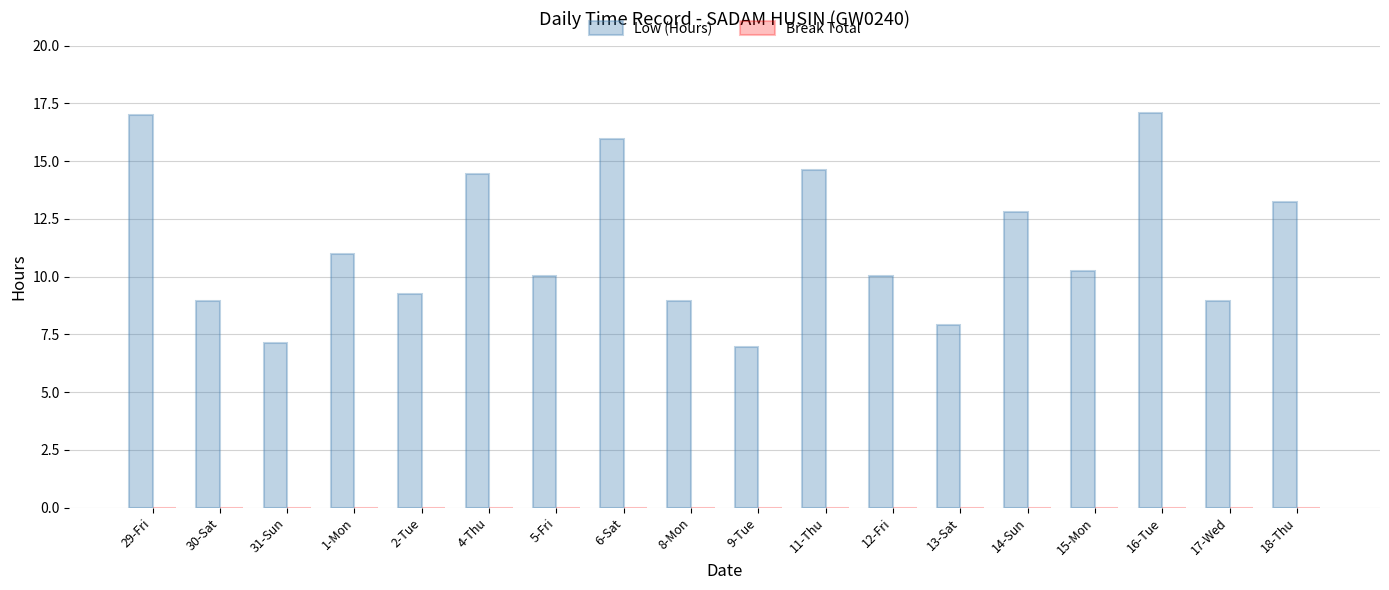

What is the ratio of the value at 29-Fri to the value at 11-Thu?

1.2